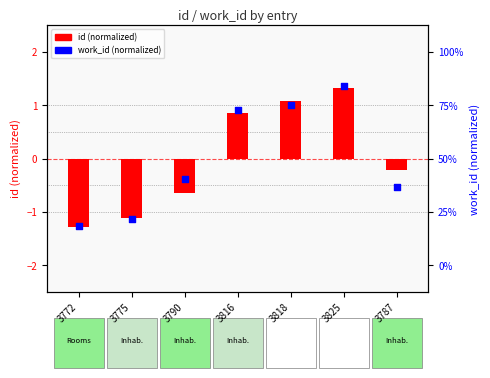

Which series has the widest spread of Y values?

work_id (normalized)